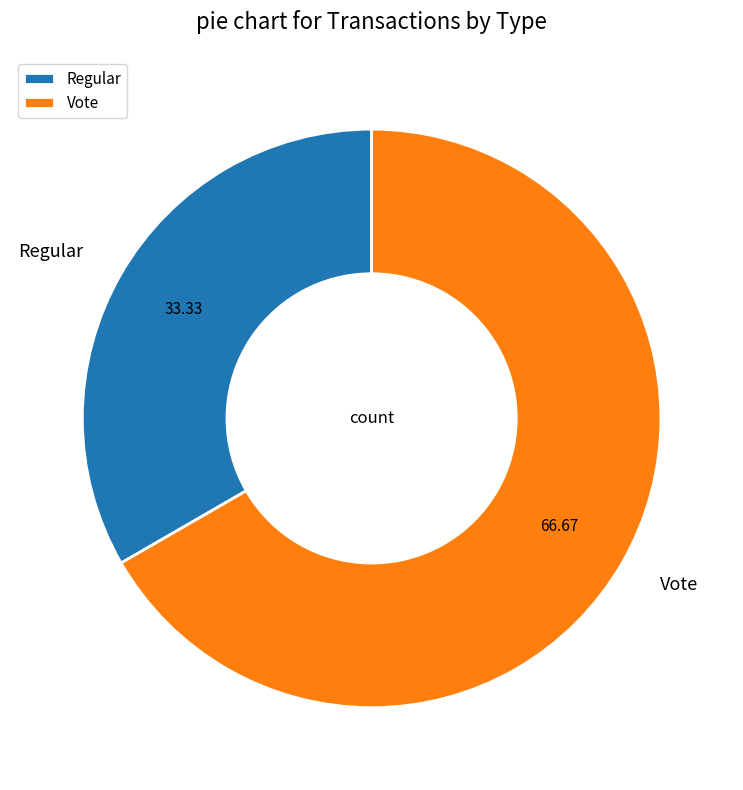

True or false: Regular accounts for 33% of the total.

True